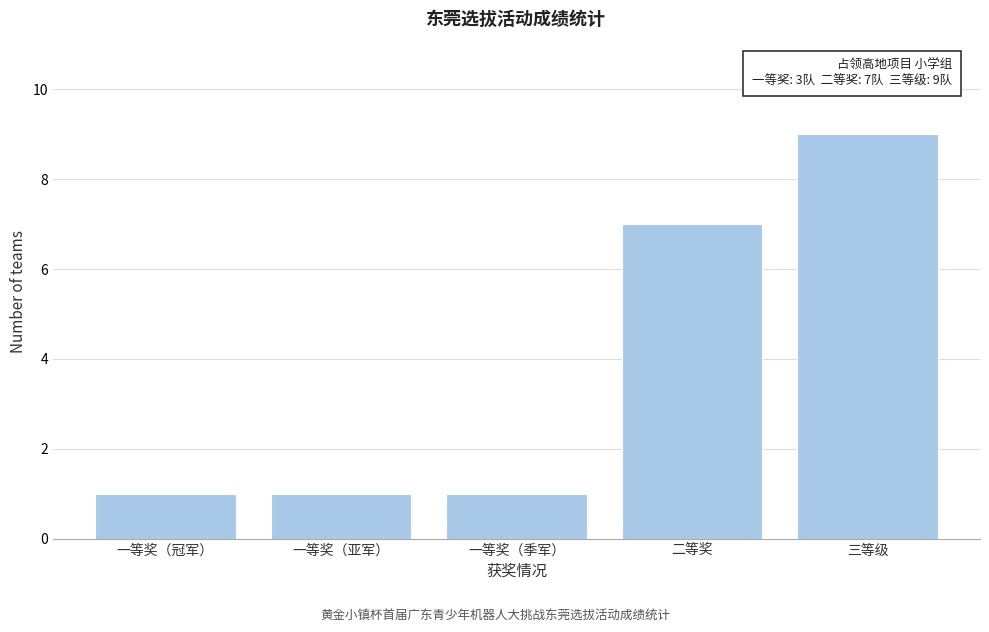

Reading left to right, what are all the values shown in this chart?

一等奖（冠军）=1	一等奖（亚军）=1	一等奖（季军）=1	二等奖=7	三等级=9